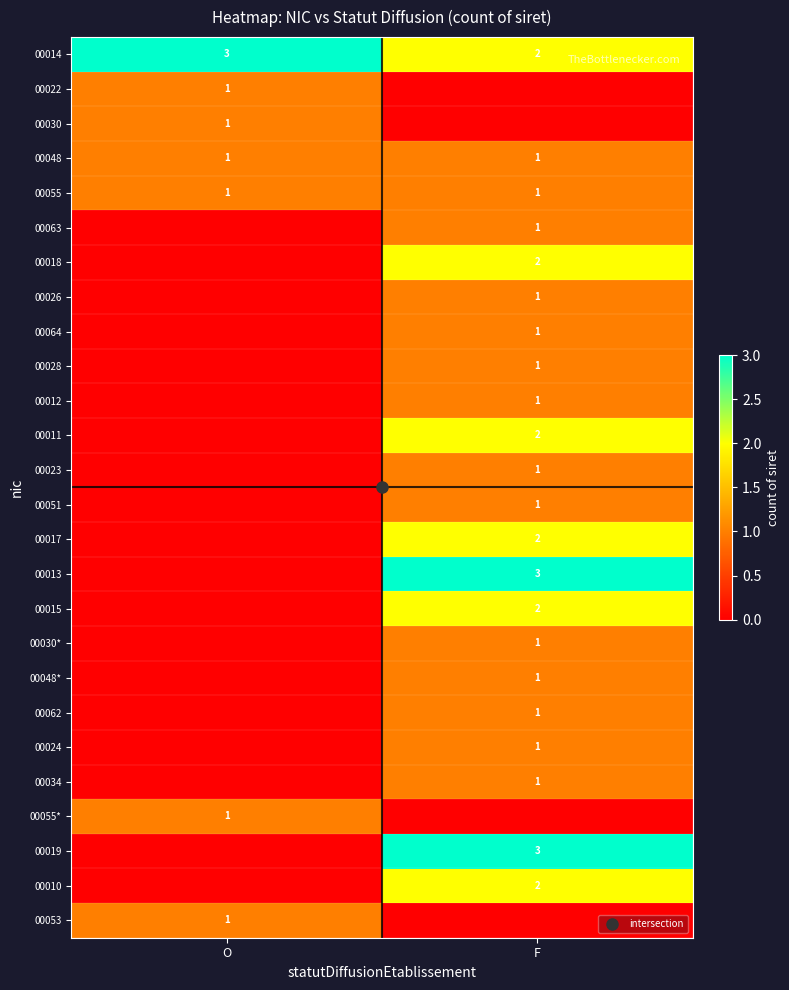

Is the value of 00024 at O greater than the value of 00012 at F?

No